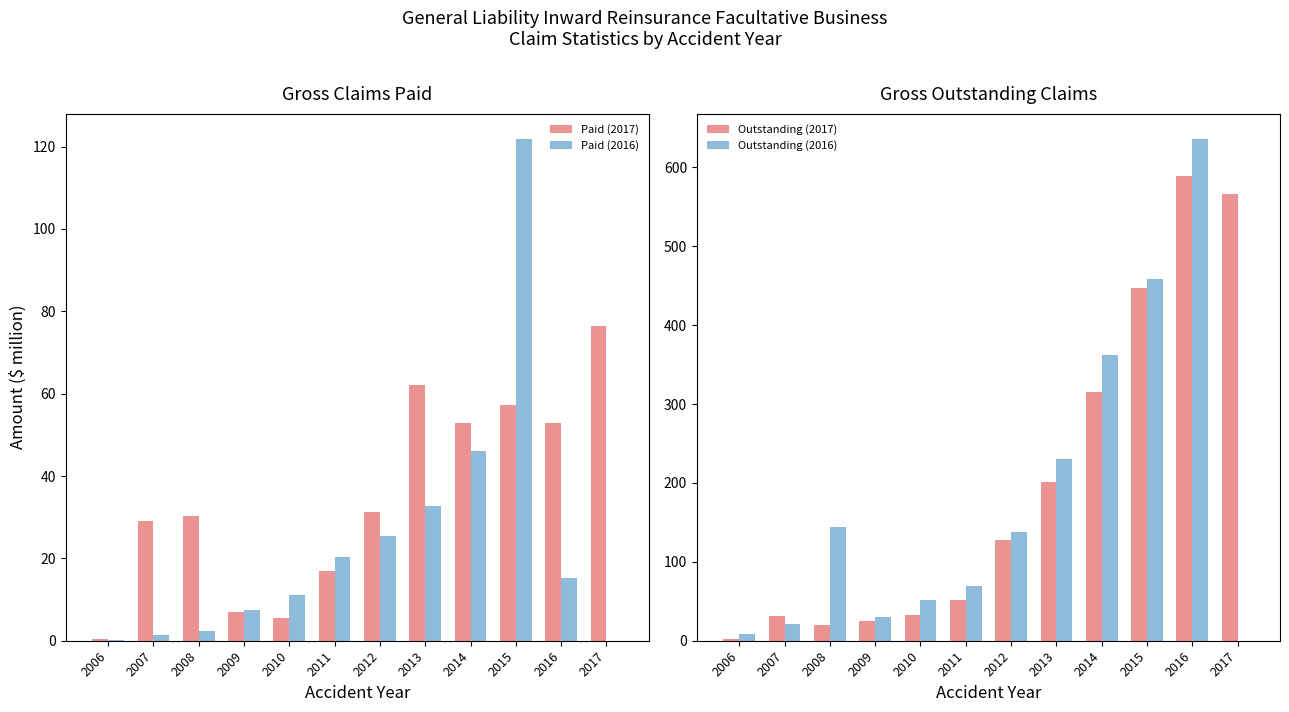

True or false: Paid (2016) has a value of 2.3 at 2008.

True